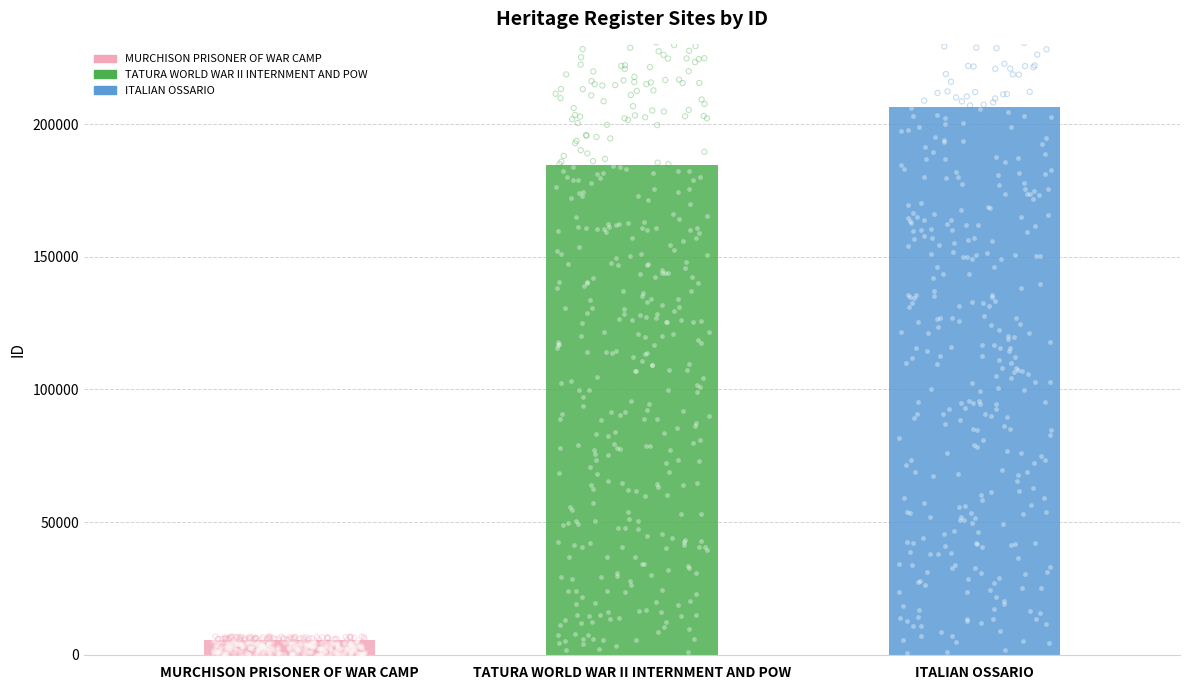

What is the change in value from MURCHISON PRISONER OF WAR CAMP to ITALIAN OSSARIO?

+200771